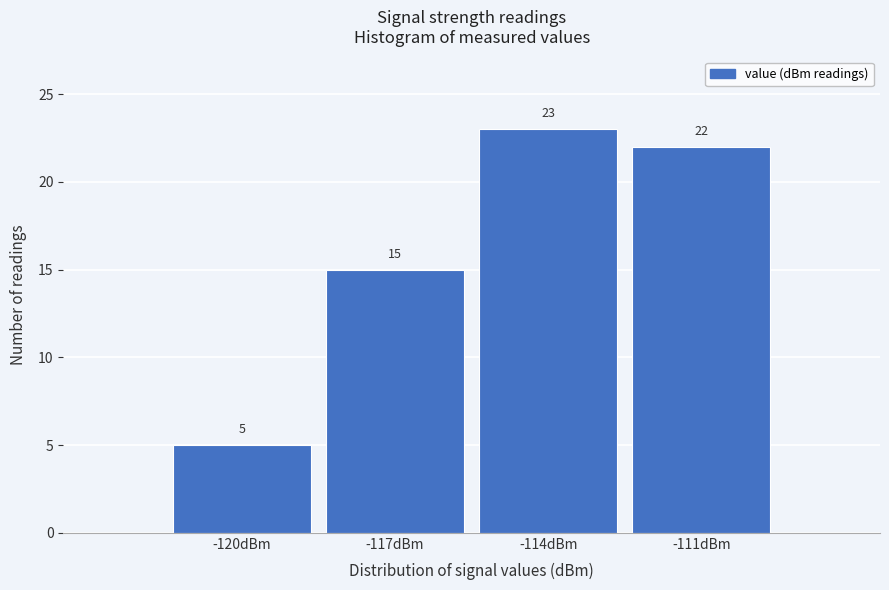

Reading left to right, transcribe all the data shown in this chart.

-120dBm=5	-117dBm=15	-114dBm=23	-111dBm=22